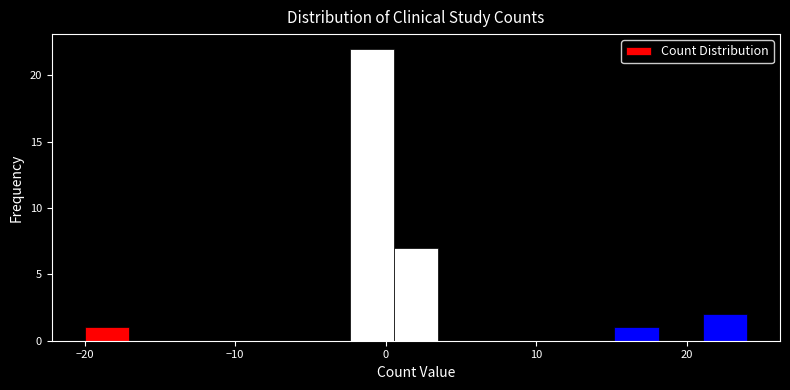

Around what value on the x-axis is the tallest bar? Give the approximate position of its centre, as read against the axis.

-1